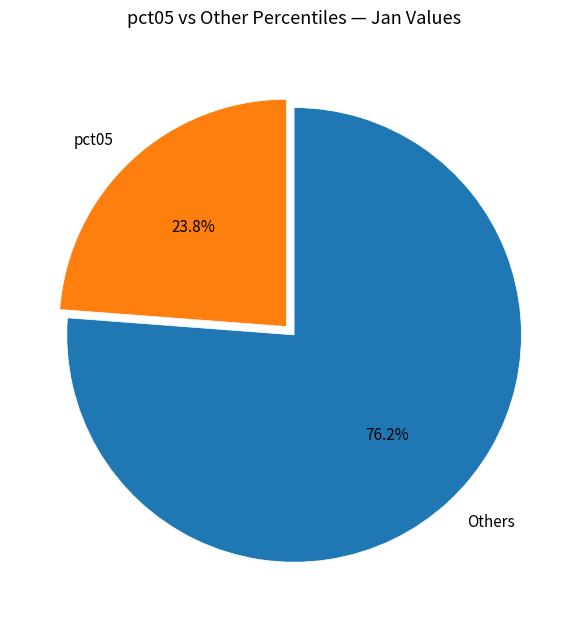

Does Others represent more than half of the total?

Yes